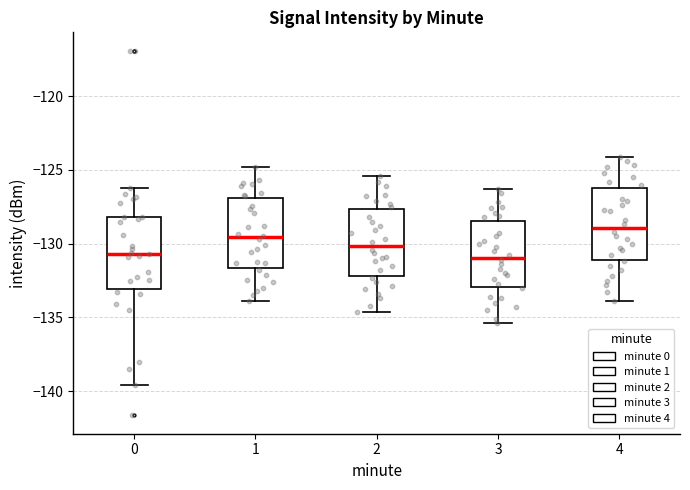

Reading left to right, read every box against the y-axis: the position of its median line, the range the box covers, and the ends of its whiskers. The values are not printed on the chart, so give them approximately, as read against the axis.

0: median -130.5, box -133.0 to -128.0, whiskers -139.5 to -126.0
1: median -129.5, box -131.5 to -127.0, whiskers -134.0 to -125.0
2: median -130.0, box -132.0 to -127.5, whiskers -134.5 to -125.5
3: median -131.0, box -133.0 to -128.5, whiskers -135.5 to -126.5
4: median -129.0, box -131.0 to -126.0, whiskers -134.0 to -124.0